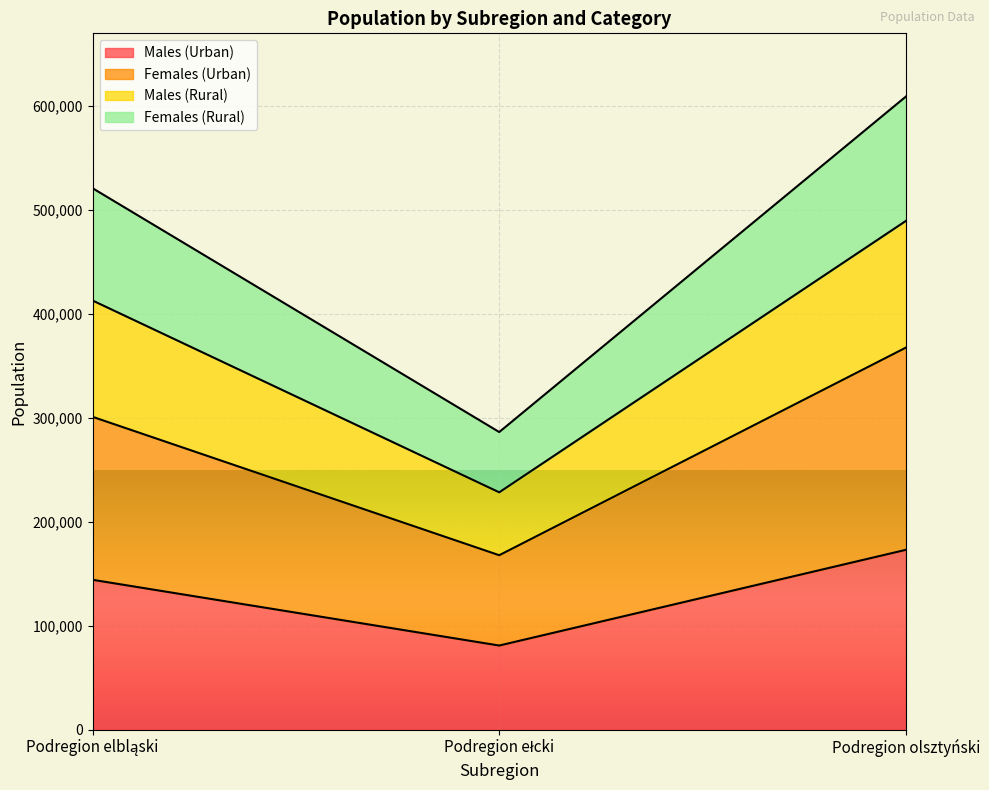

What is the total value across all series at Podregion olsztyński?

609145